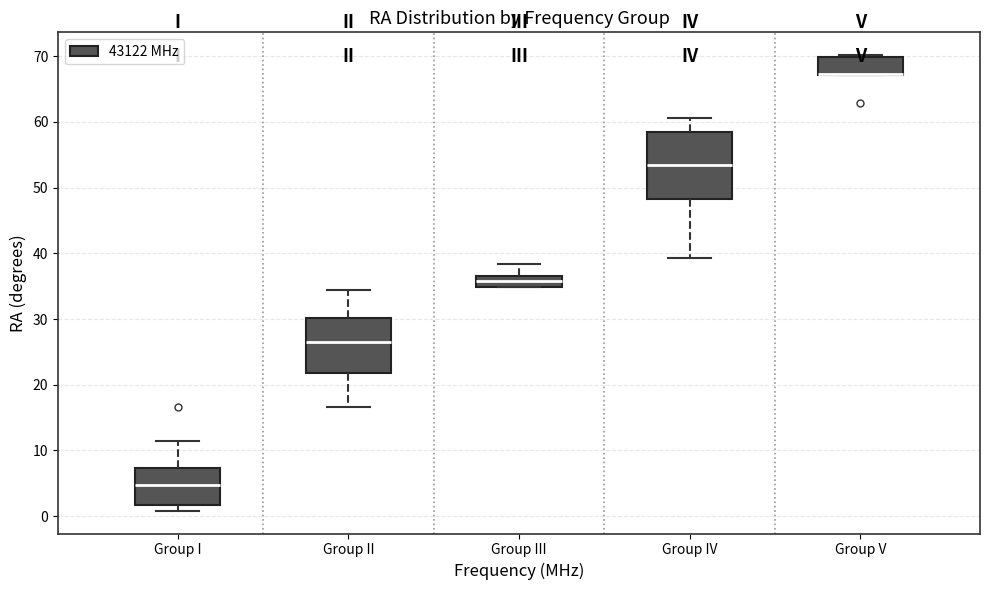

Which box is the tallest, from its lower edge to its upper edge?

Group IV